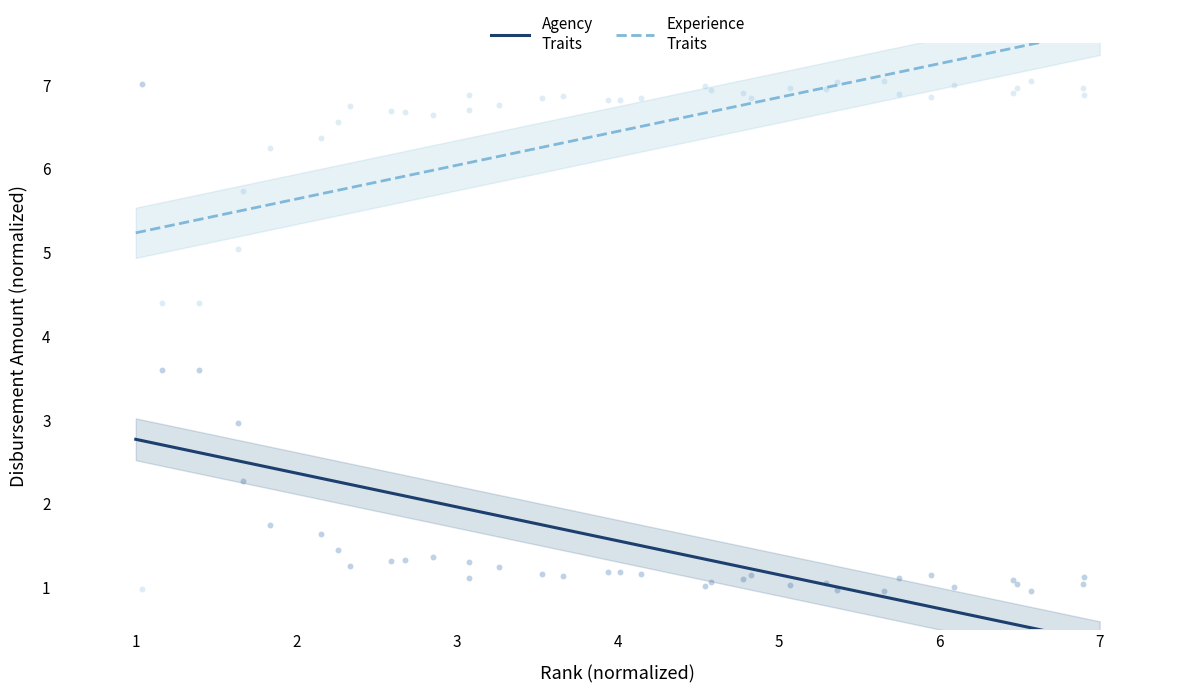

What is the X range (max minus min) for the scatter plot?

5.9